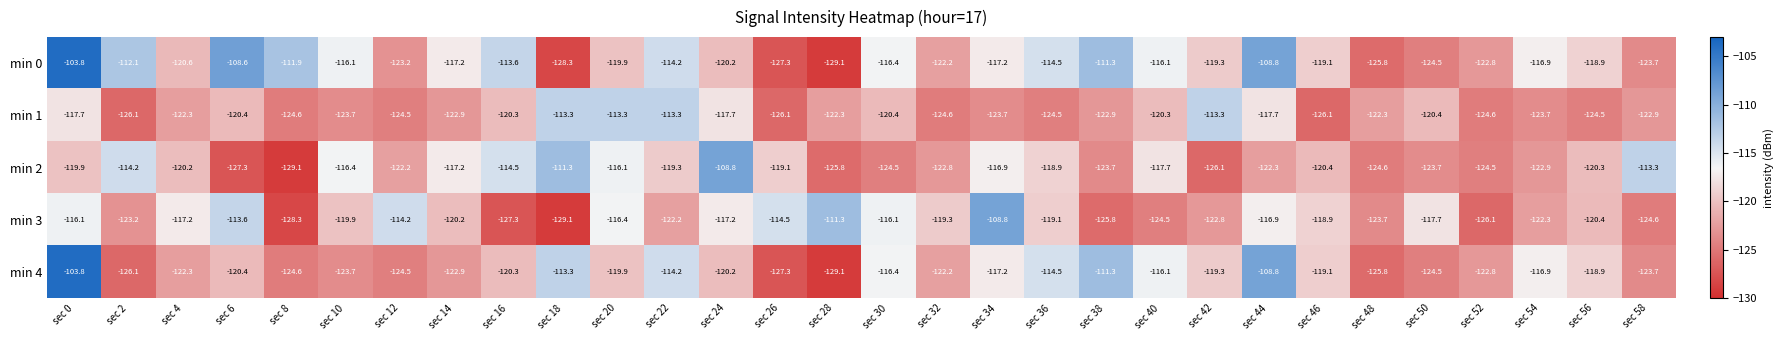

At which label does min 1 first exceed -122?

sec 0